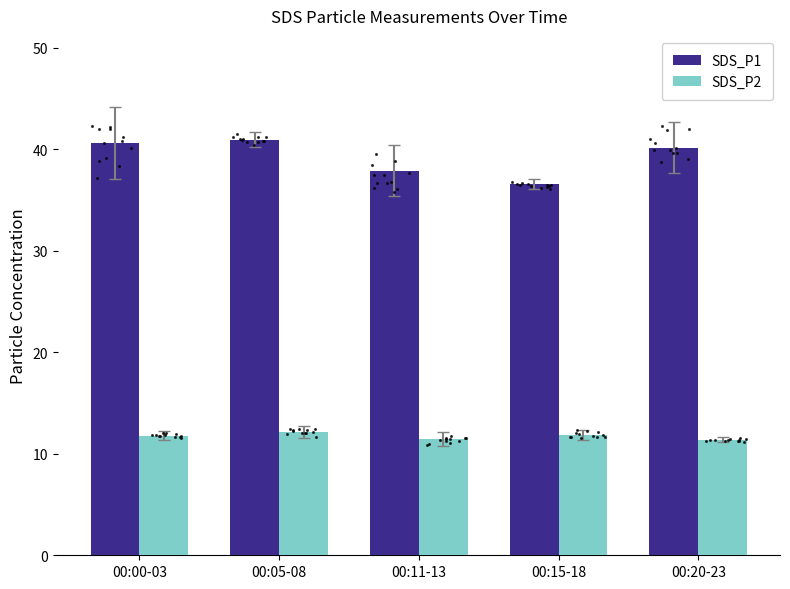

At which category is the sum across all series the highest?

00:05-08